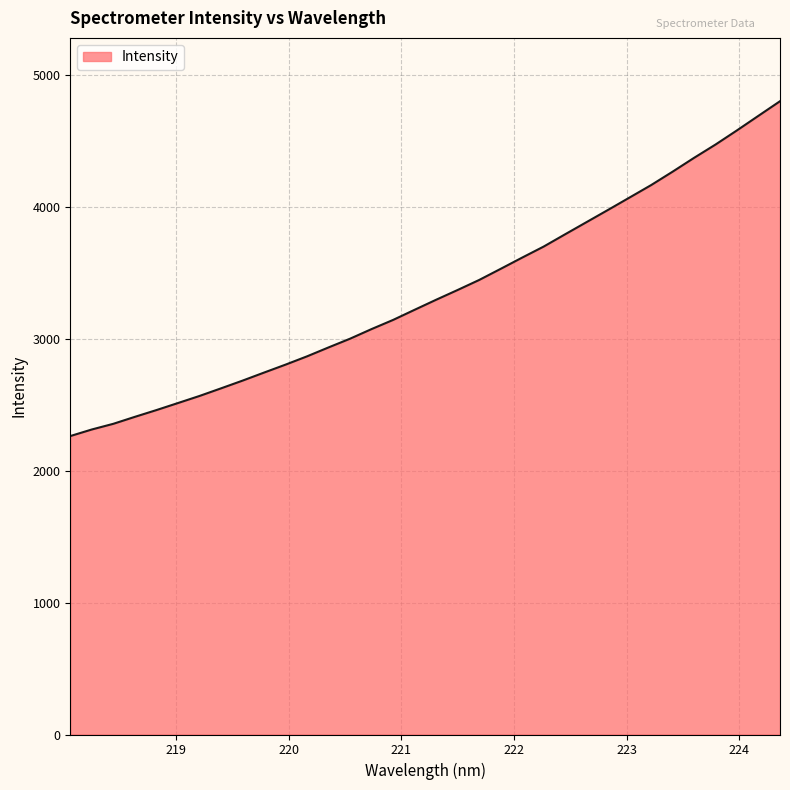

What is the difference between the maximum and minimum values?

2538.1